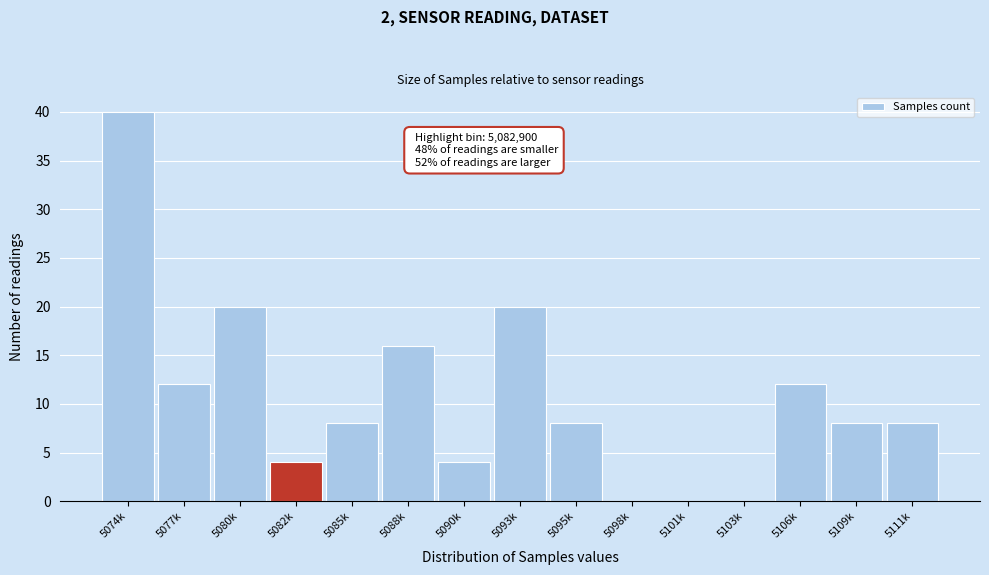

Reading left to right, list all the values displayed in this chart.

5074k=40	5077k=12	5080k=20	5082k=4	5085k=8	5088k=16	5090k=4	5093k=20	5095k=8	5098k=0	5101k=0	5103k=0	5106k=12	5109k=8	5111k=8